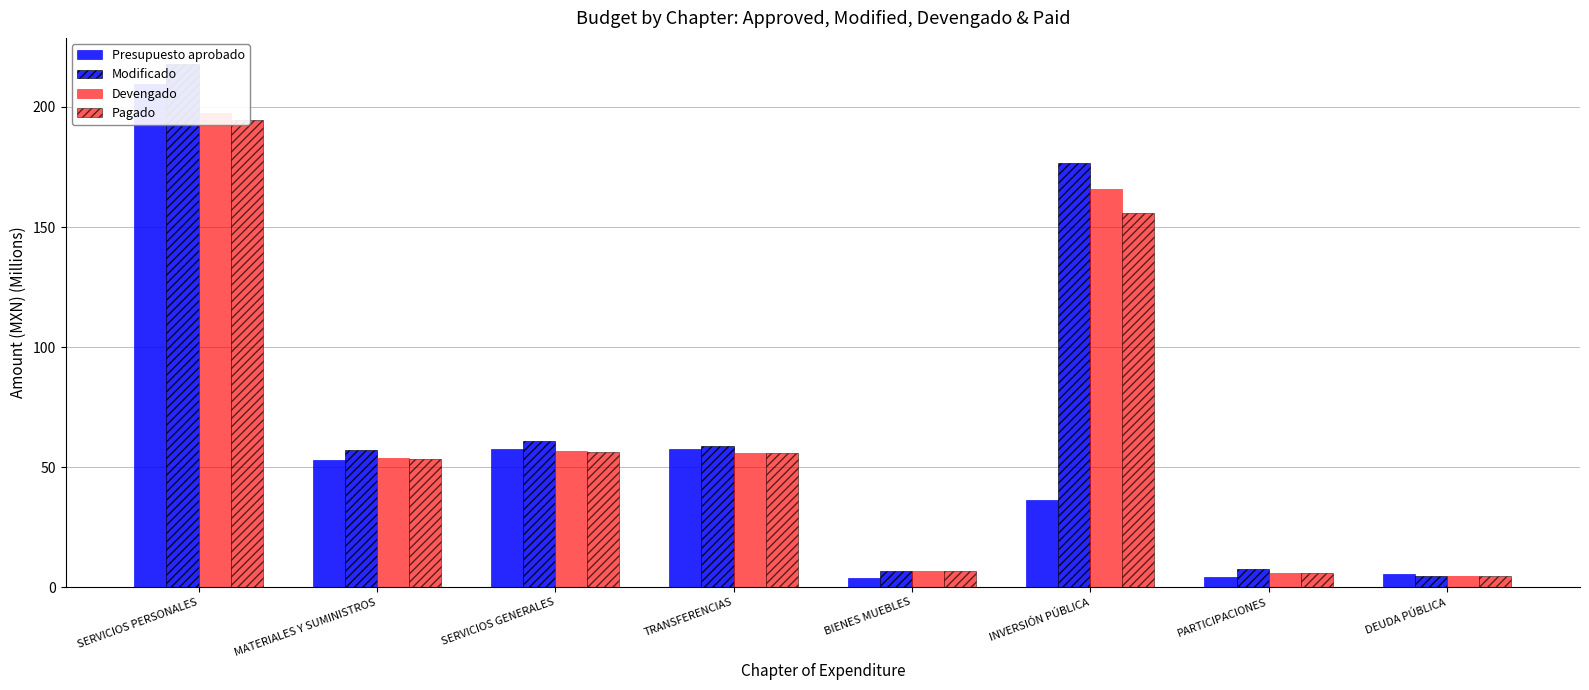

Which category has the highest value in the Devengado series?

SERVICIOS PERSONALES